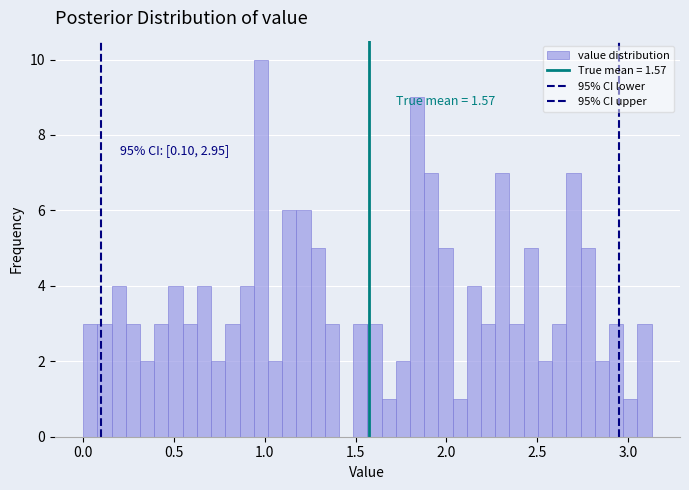

Around what value on the x-axis is the tallest bar? Give the approximate position of its centre, as read against the axis.

1.00